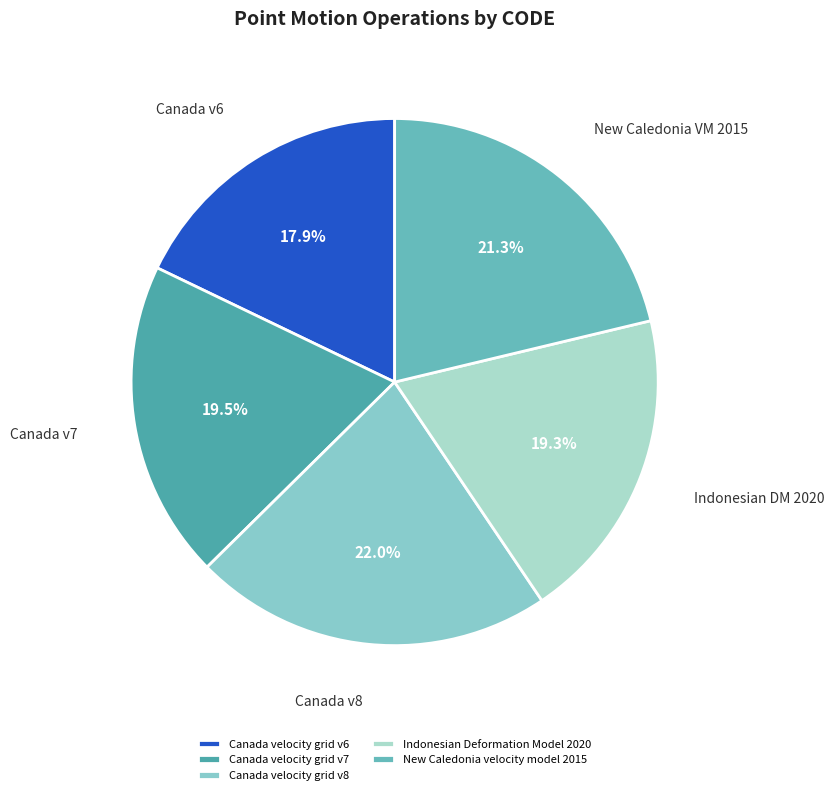

Does any single category account for the majority?

No